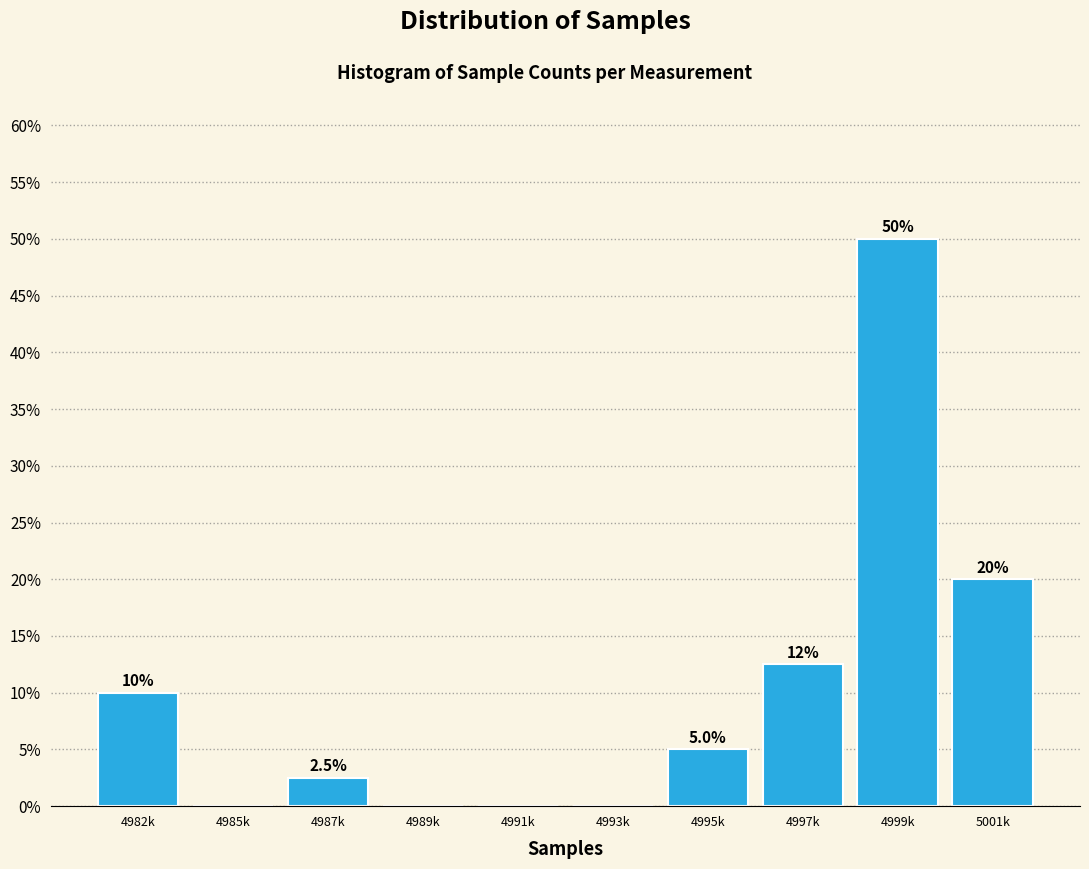

Reading left to right, list all the values displayed in this chart.

4982k=10.0	4985k=0.0	4987k=2.5	4989k=0.0	4991k=0.0	4993k=0.0	4995k=5.0	4997k=12.5	4999k=50.0	5001k=20.0